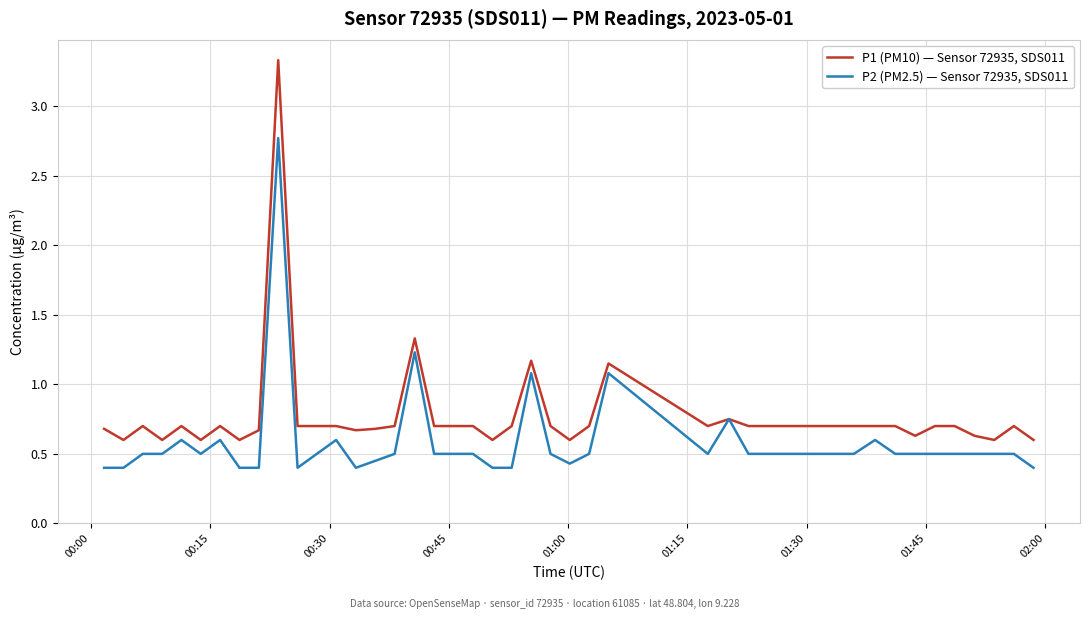

What are all the series names shown in the legend?

P1 (PM10) — Sensor 72935, SDS011, P2 (PM2.5) — Sensor 72935, SDS011